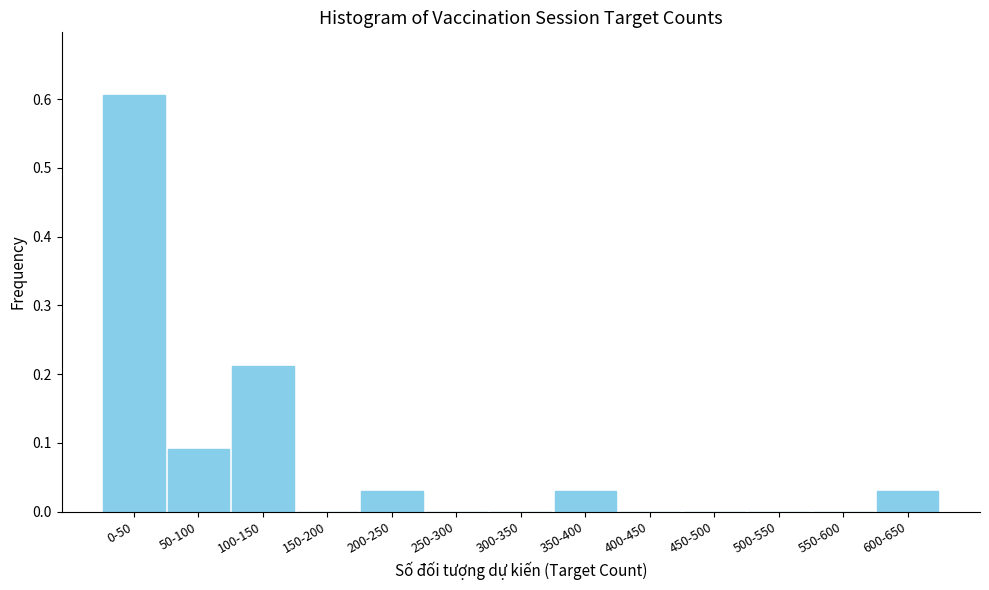

What is the sum of all values?

1.0